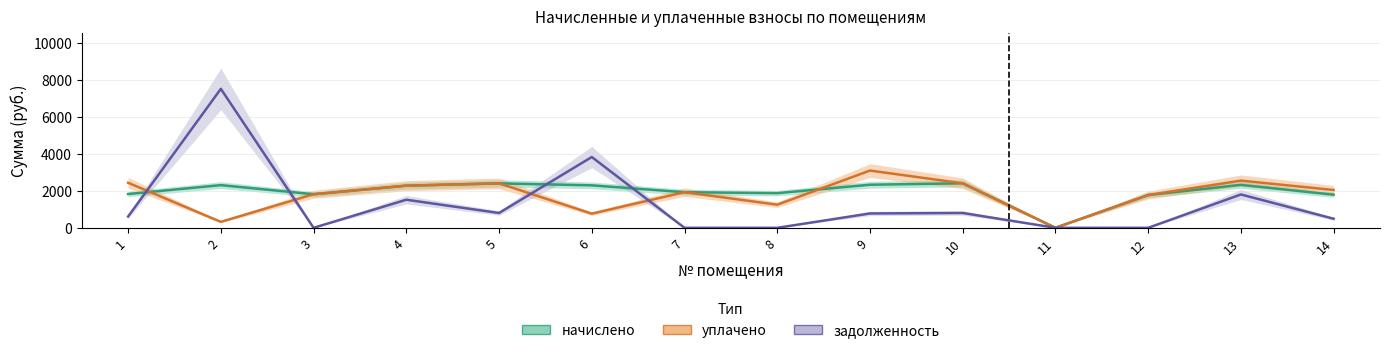

At which category does задолженность reach its first local peak?

2